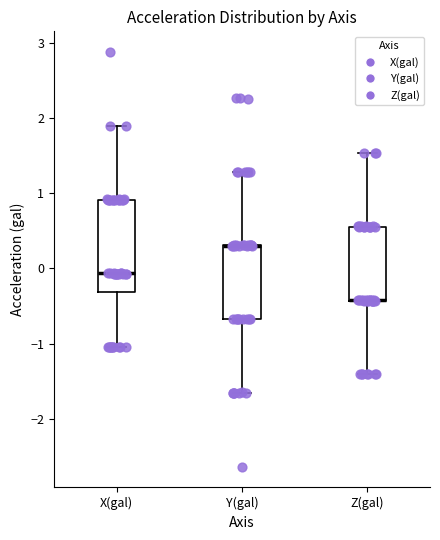

Reading left to right, read every box against the y-axis: the position of its median line, the range the box covers, and the ends of its whiskers. The values are not printed on the chart, so give them approximately, as read against the axis.

X(gal): median -0.1, box -0.3 to 0.9, whiskers -1.0 to 1.9
Y(gal): median 0.3 (drawn on the box's upper edge), box -0.7 to 0.3, whiskers -1.7 to 1.3
Z(gal): median -0.4 (drawn on the box's lower edge), box -0.4 to 0.6, whiskers -1.4 to 1.5